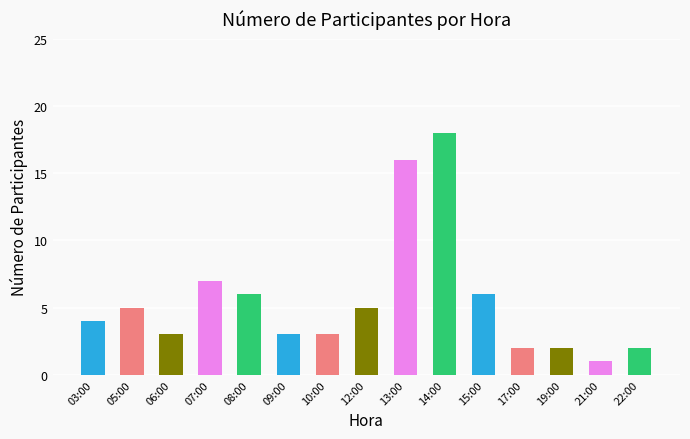

At which category does the chart reach its minimum across all series?

21:00